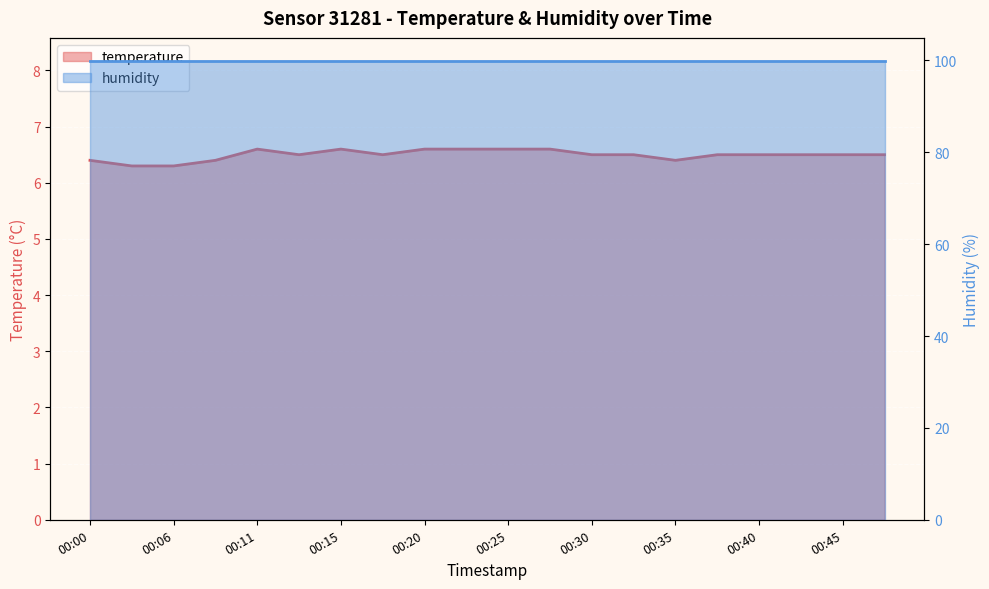

Which has a higher value, 00:28 or 00:23?

00:28